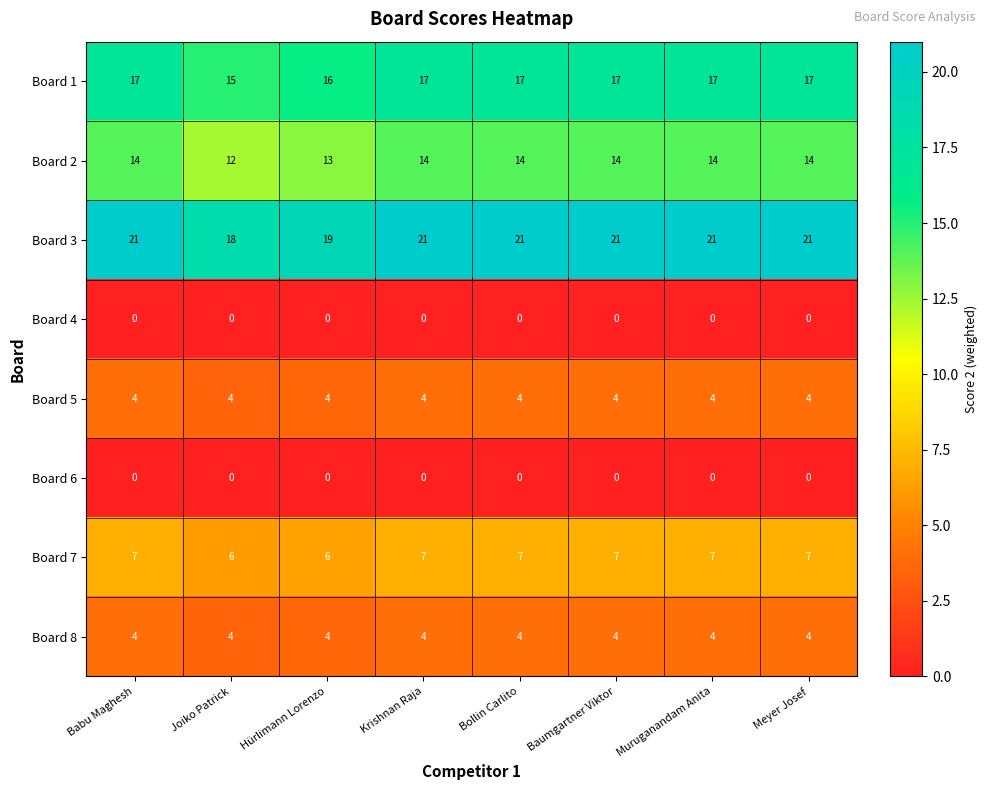

How many distinct data groups are displayed?

8